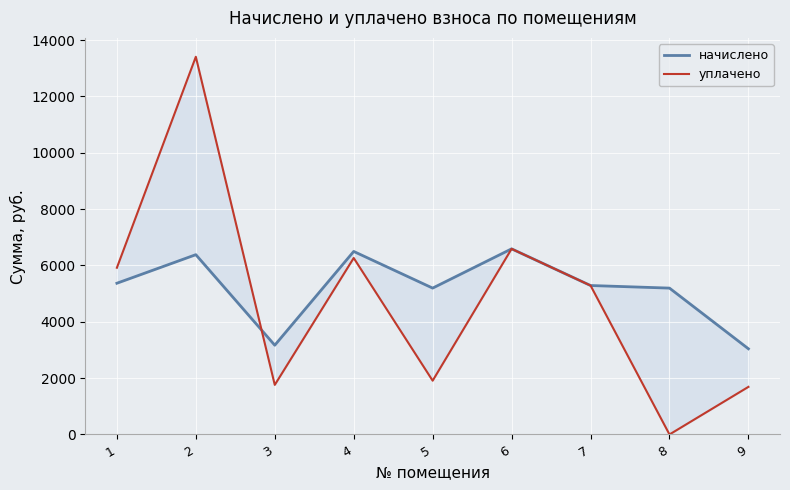

Where do начислено and уплачено first cross each other?

2 and 3